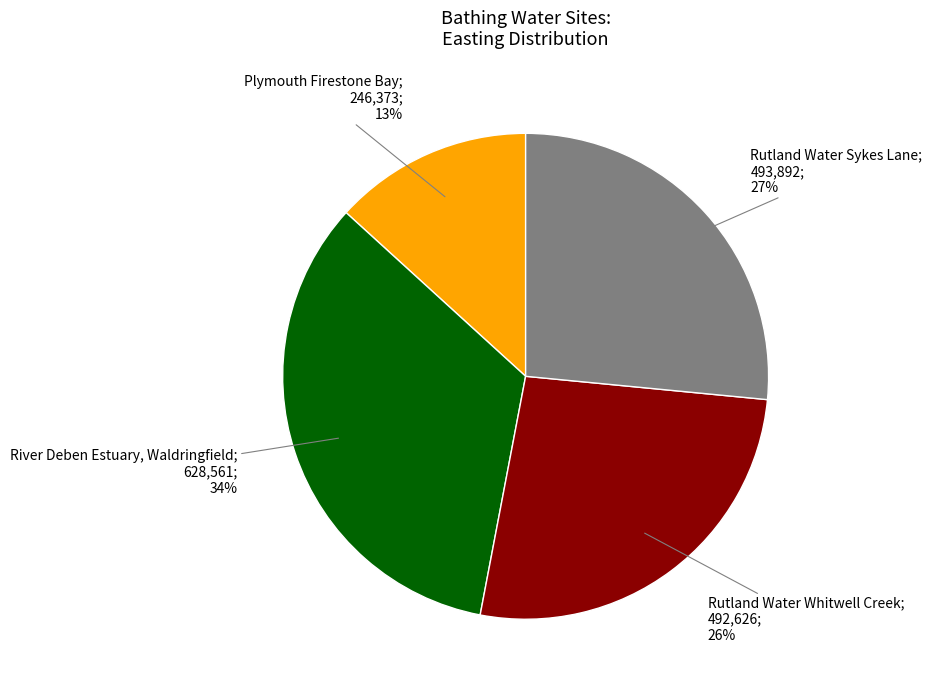

Is there any slice that represents more than half of the pie?

No